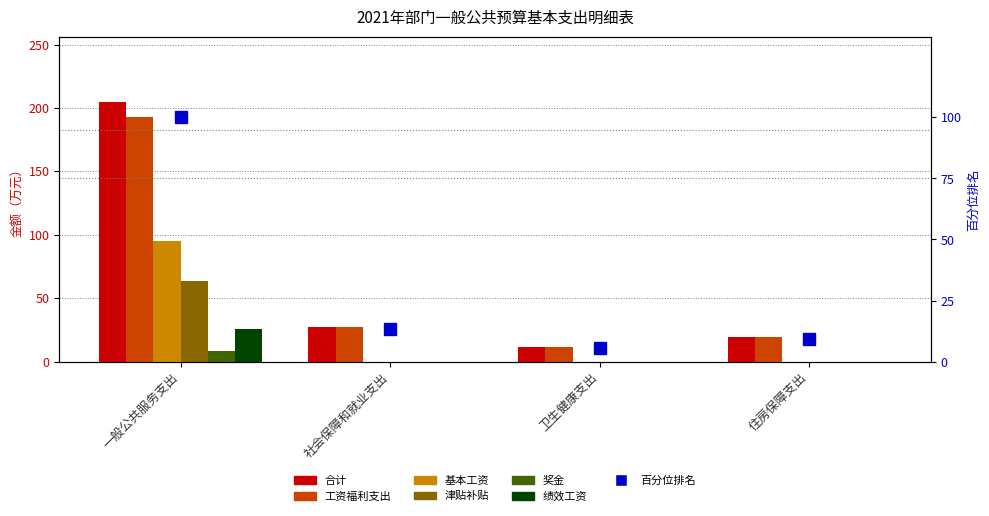

Does the chart contain any negative values?

No